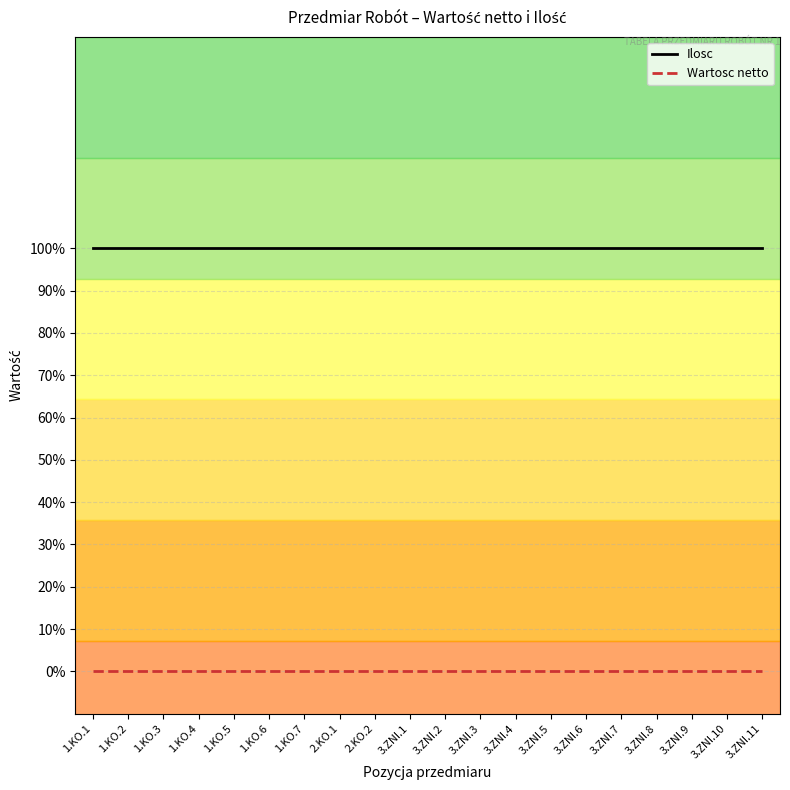

True or false: Wartosc netto and Ilosc cross at least once.

False